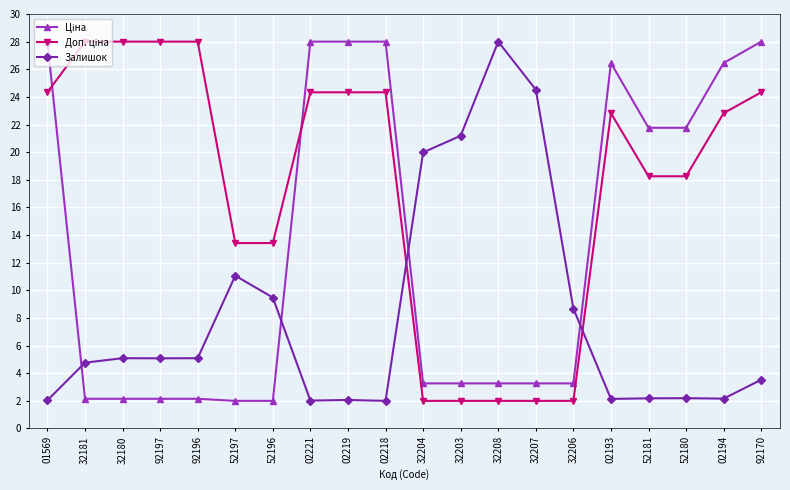

What is the spread (max minus min) of values at 02194?

24.3